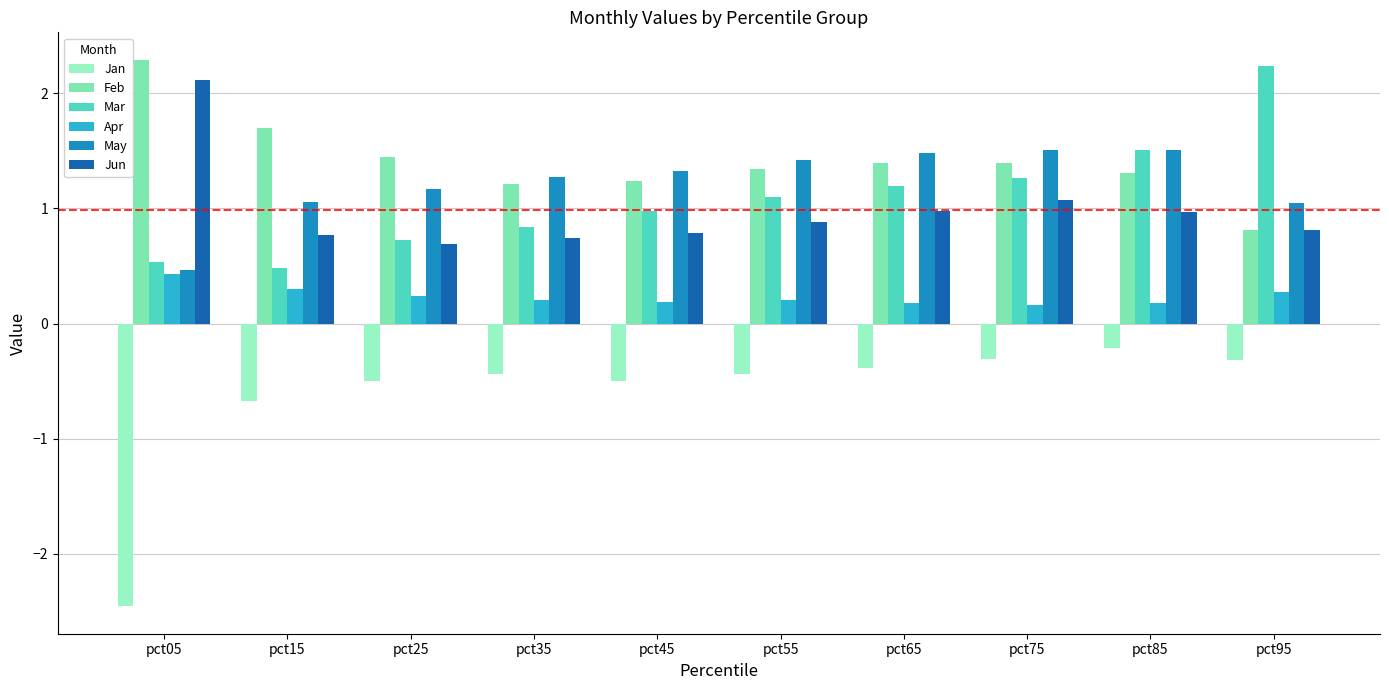

True or false: Jun has a value of 1.4 at pct05.

False